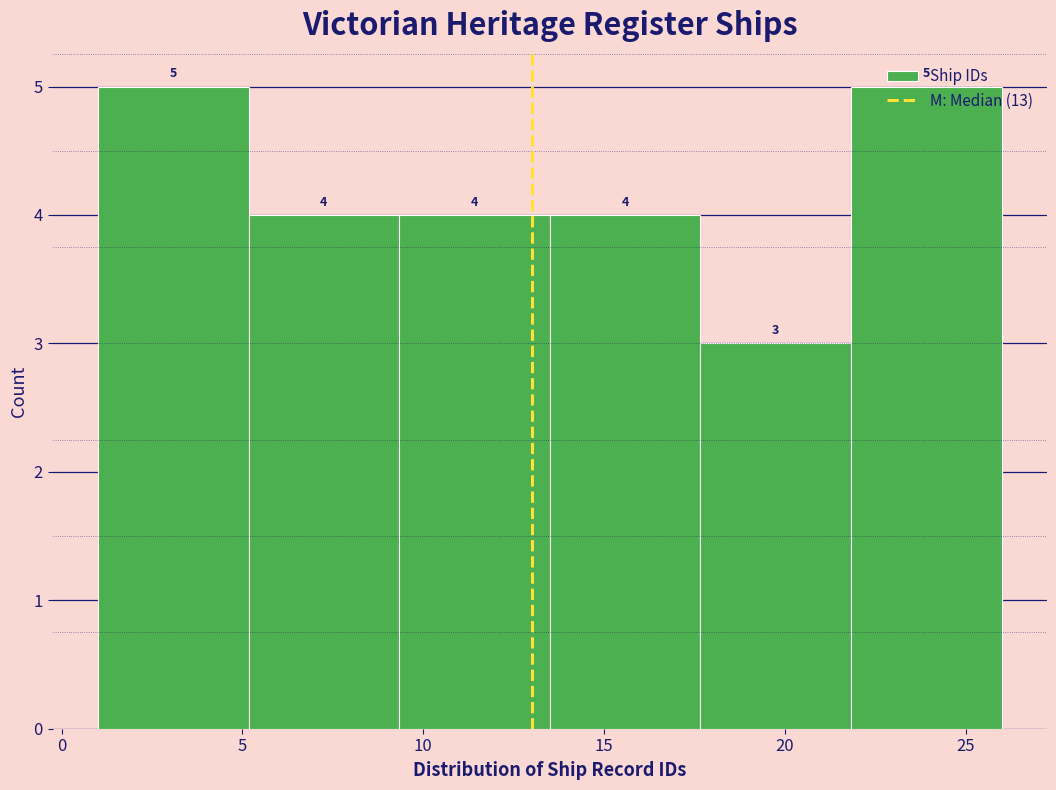

Reading left to right, transcribe this chart: for each bar, give the range it covers on the x-axis and its height. The bar edges are not printed on the chart, so give them approximately, as read against the axis.

1.0 to 5.0: 5
5.0 to 9.5: 4
9.5 to 13.5: 4
13.5 to 17.5: 4
17.5 to 22.0: 3
22.0 to 26.0: 5